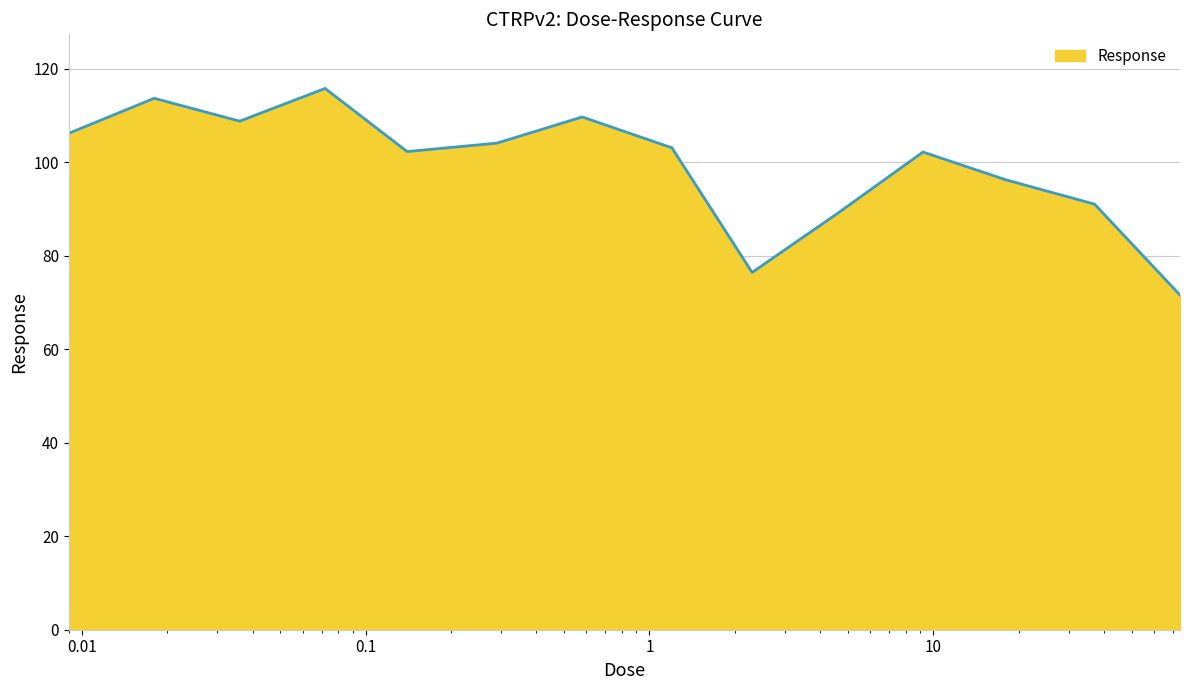

How many lines are shown in the chart?

1